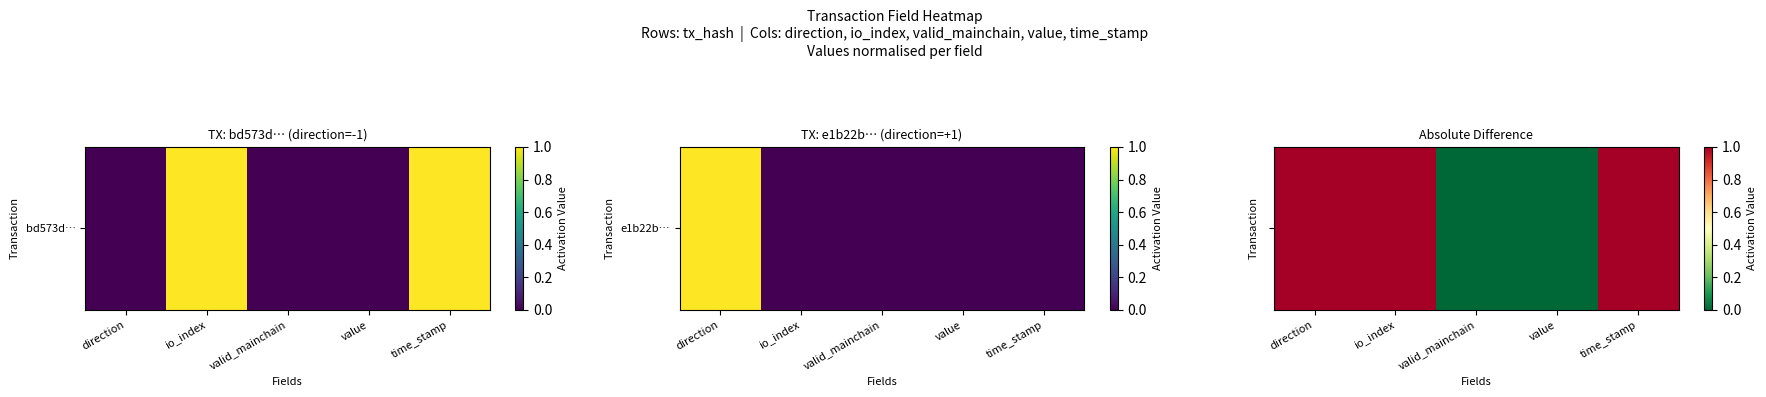

Where is the data nearest to the value 0?

valid_mainchain